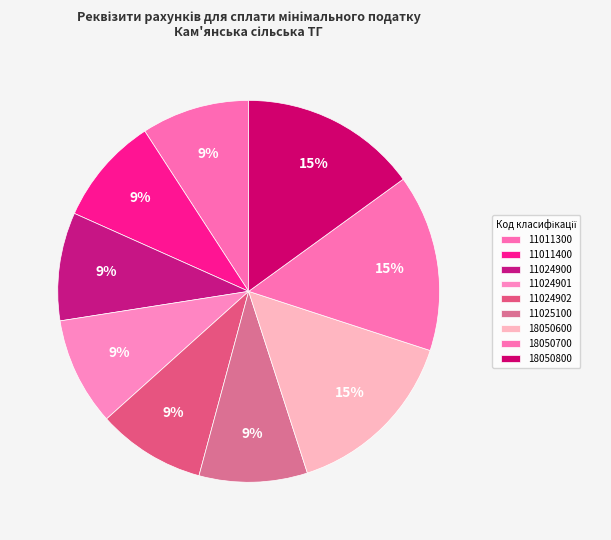

What is the smallest slice in the pie chart?

11011300